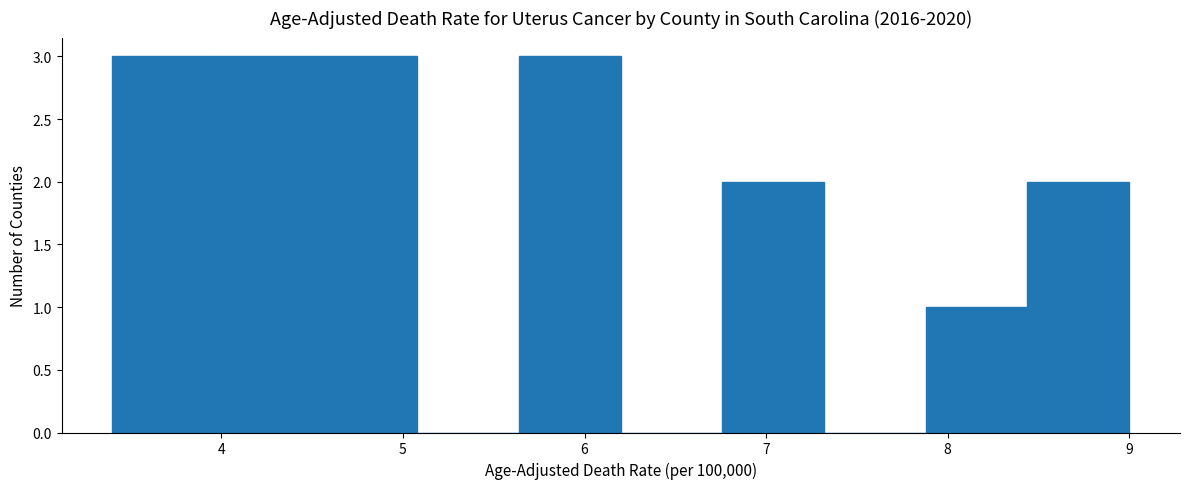

Reading left to right, transcribe this chart: for each bar, give the range it covers on the x-axis and its height. Neither the bar edges nor the heights are printed on the chart, so give them approximately, as read against the axes.

3.40 to 3.96: 3
3.96 to 4.52: 3
4.52 to 5.08: 3
5.08 to 5.64: 0
5.64 to 6.20: 3
6.20 to 6.76: 0
6.76 to 7.32: 2
7.32 to 7.88: 0
7.88 to 8.44: 1
8.44 to 9.00: 2